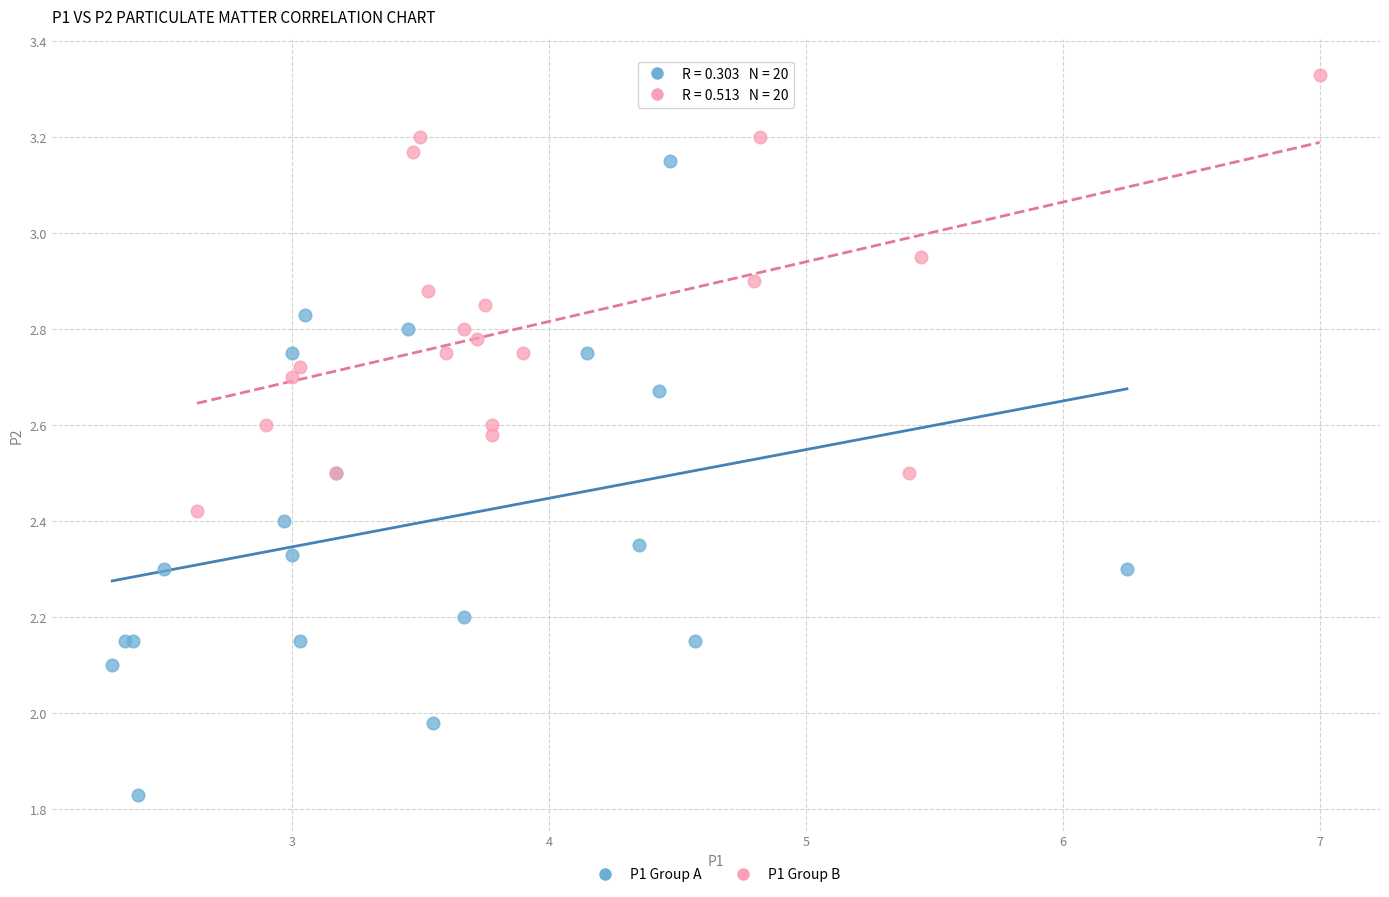

Which series reaches the maximum Y coordinate?

P1 Group B